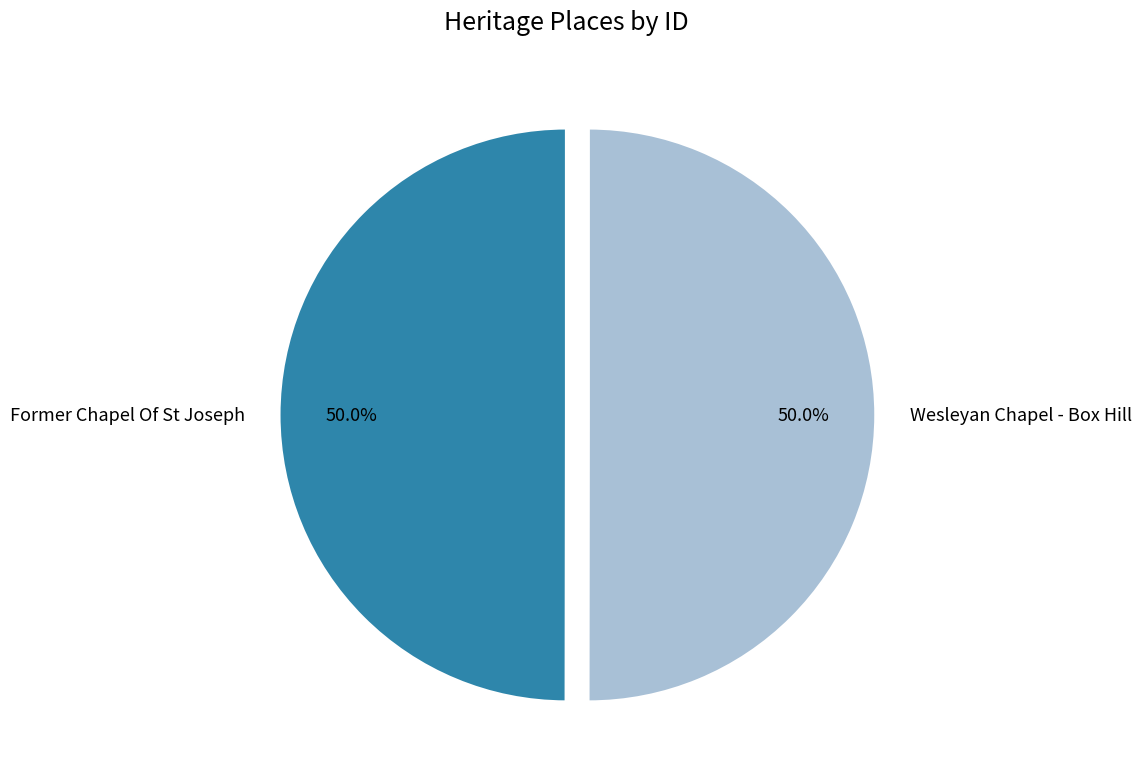

What is the ratio of the value at Former Chapel Of St Joseph to the value at Wesleyan Chapel - Box Hill?

1.0